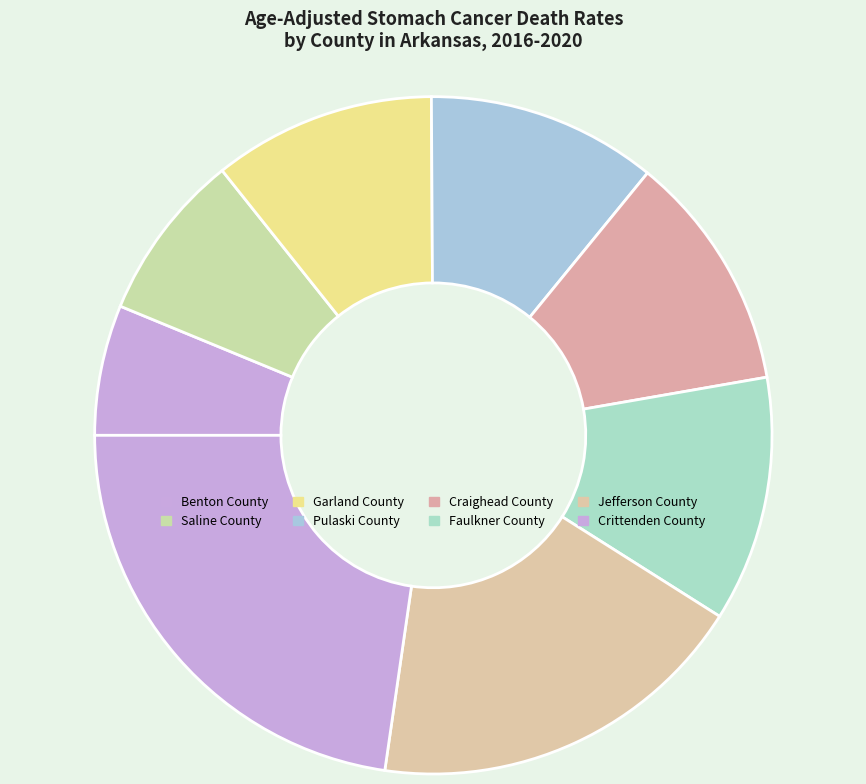

What is the largest slice in the pie chart?

Crittenden County